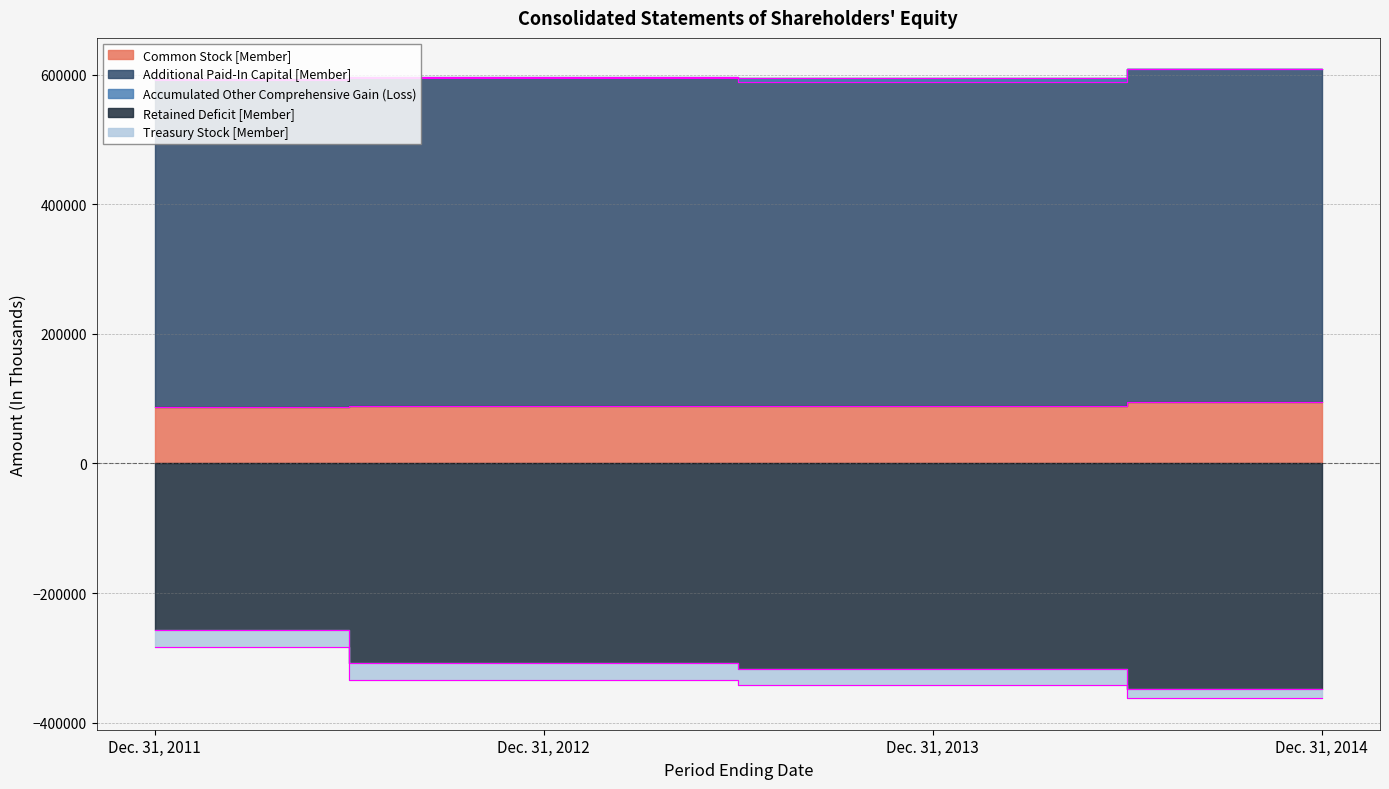

What is the value of the Common Stock [Member] point at the 2nd from the left?

88301